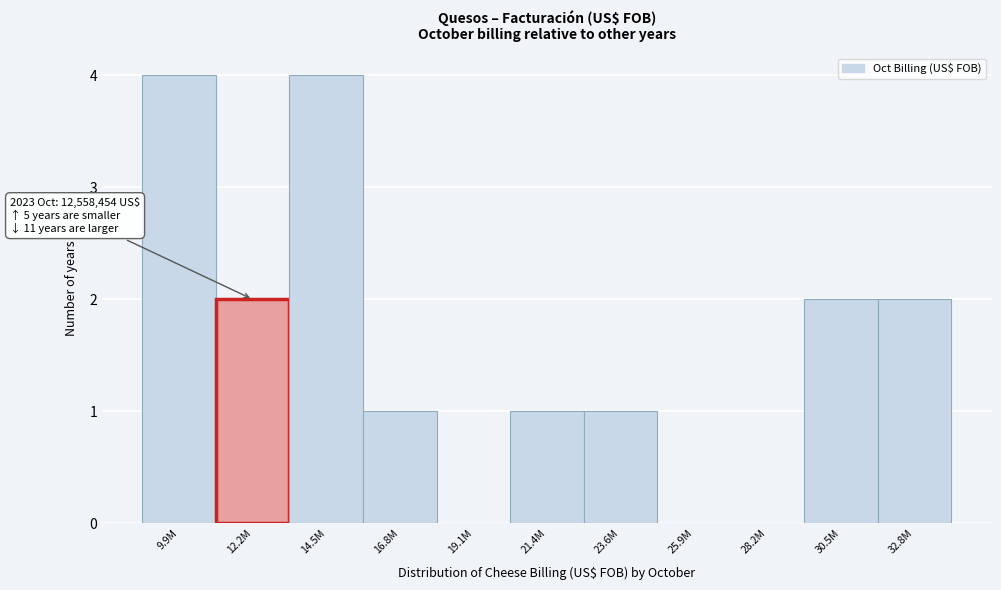

Reading right to left, extract all data points from this chart.

32.8M=2	30.5M=2	28.2M=0	25.9M=0	23.6M=1	21.4M=1	19.1M=0	16.8M=1	14.5M=4	12.2M=2	9.9M=4